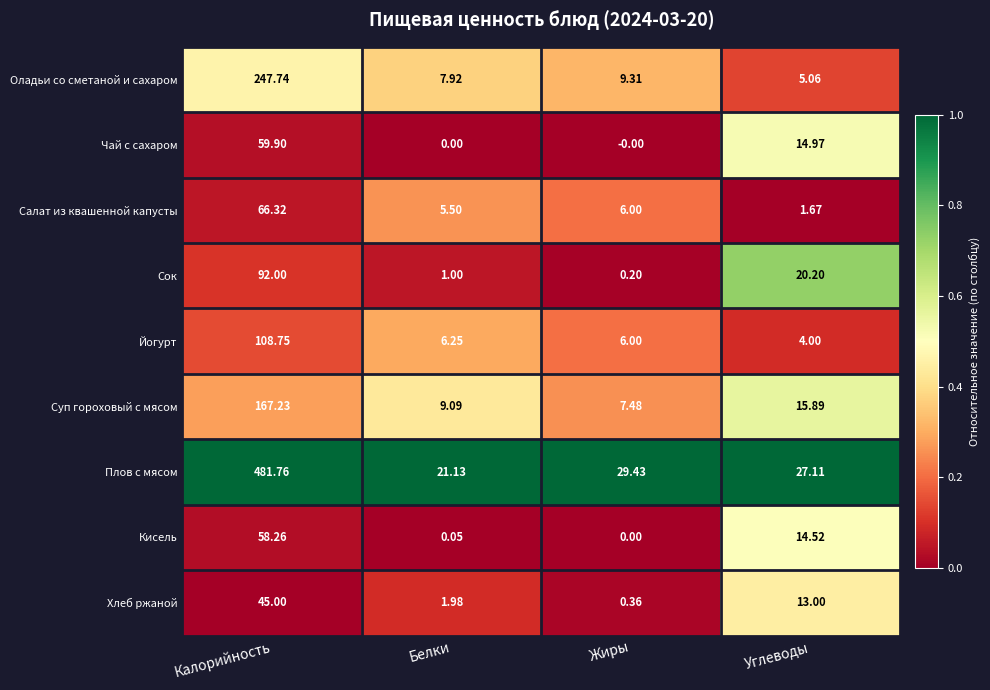

At which label does Йогурт reach its peak?

Калорийность